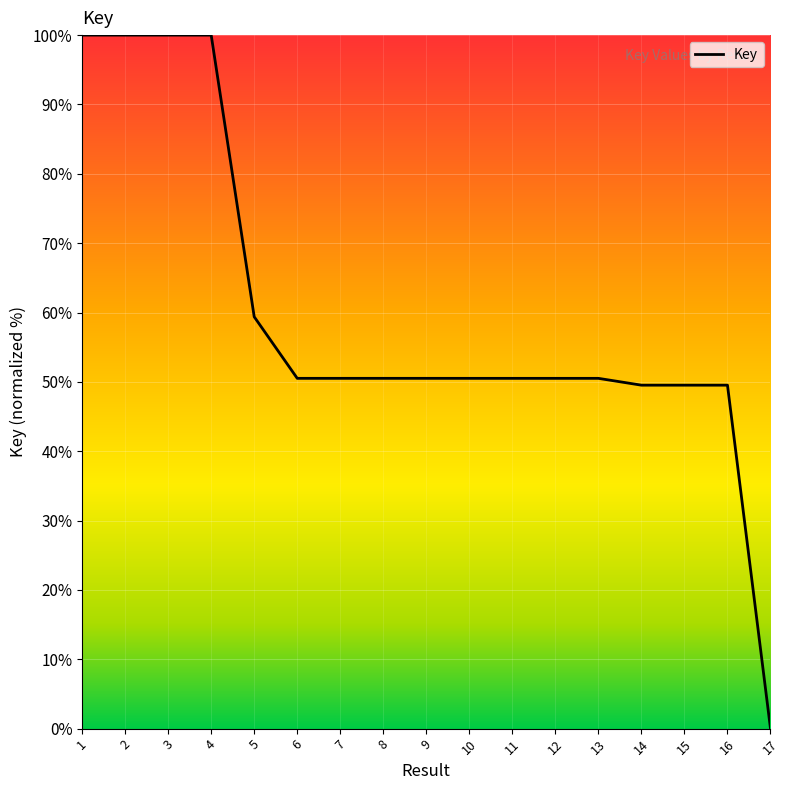

The chart shows a value of 161.0 at 3. True or false?

False